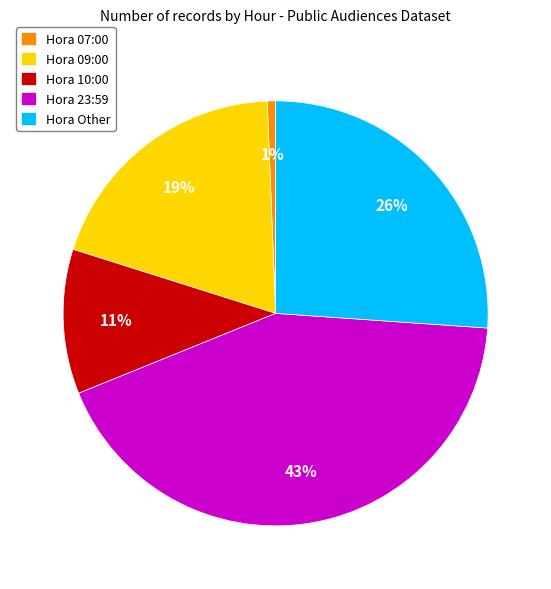

To the nearest percent, what portion does Hora 10:00 represent?

11%